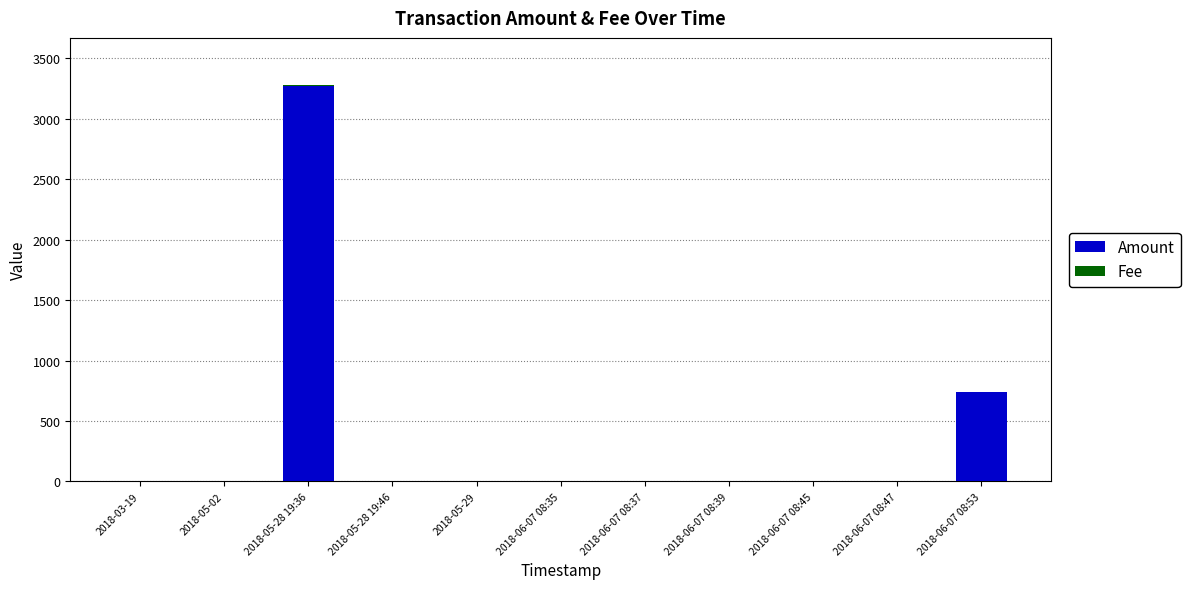

Which category has the highest value in the Amount series?

2018-05-28 19:36